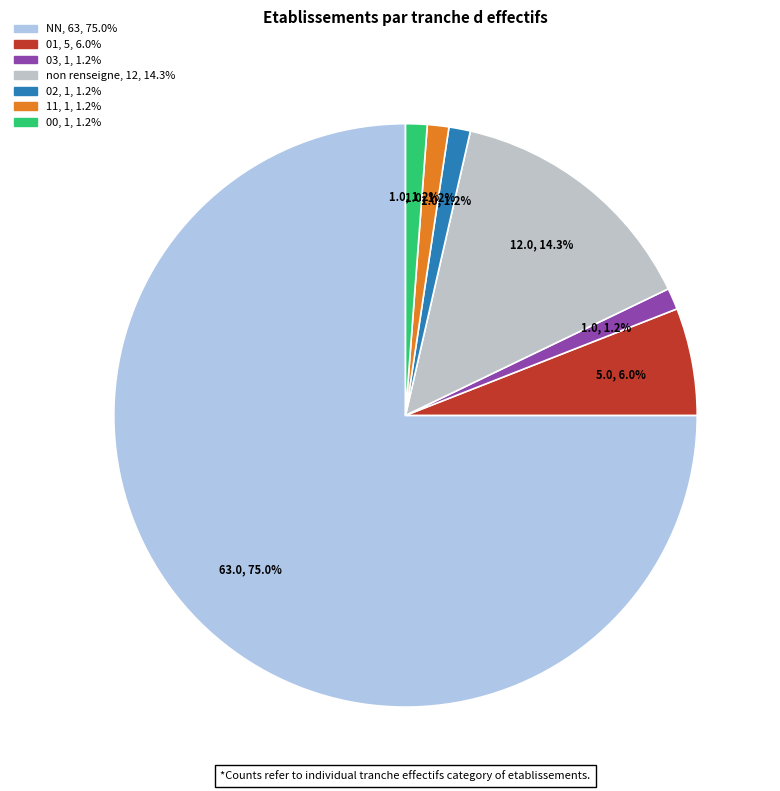

Does any single category account for the majority?

Yes